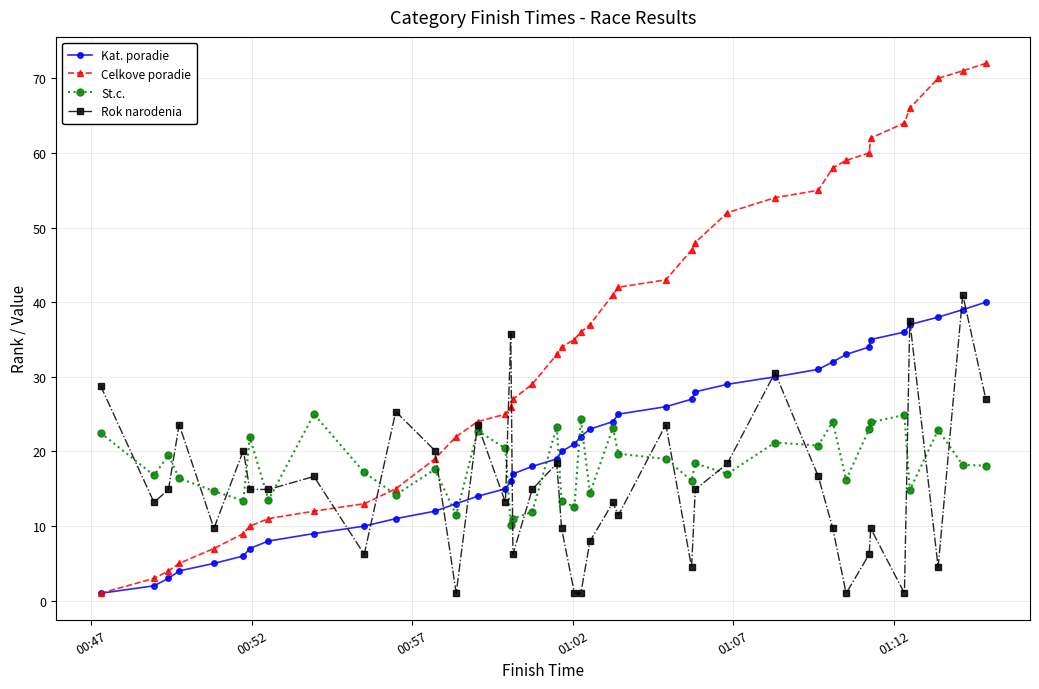

Which series has the largest total across all categories?

Celkove poradie